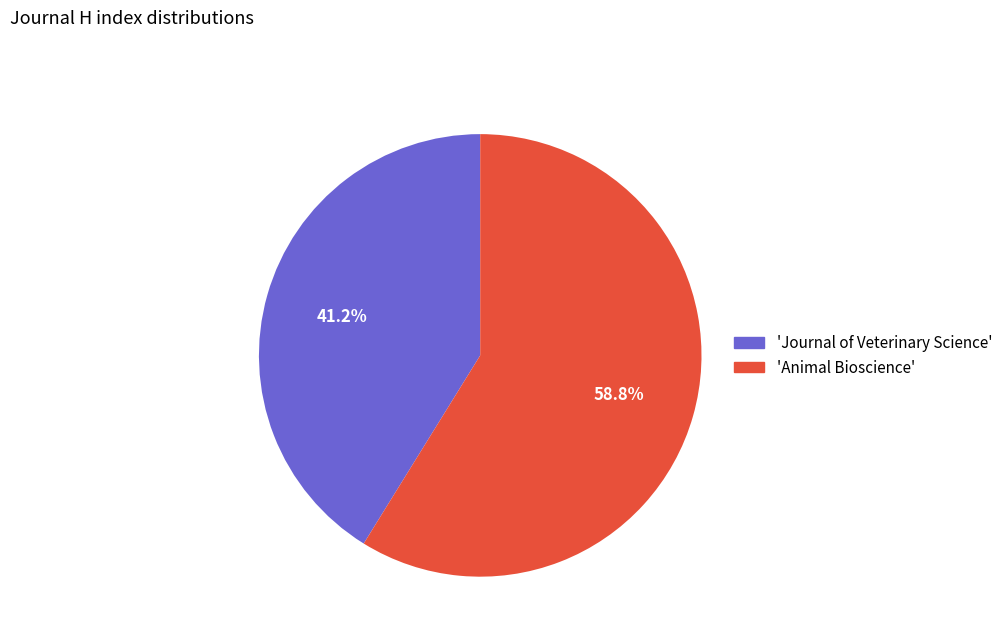

Does any single category account for the majority?

Yes